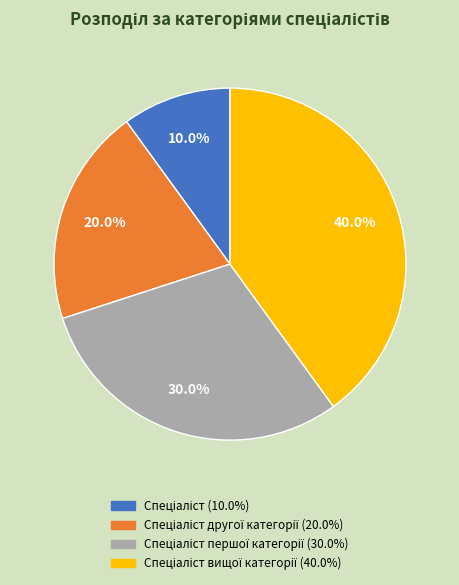

Is there any slice that represents more than half of the pie?

No